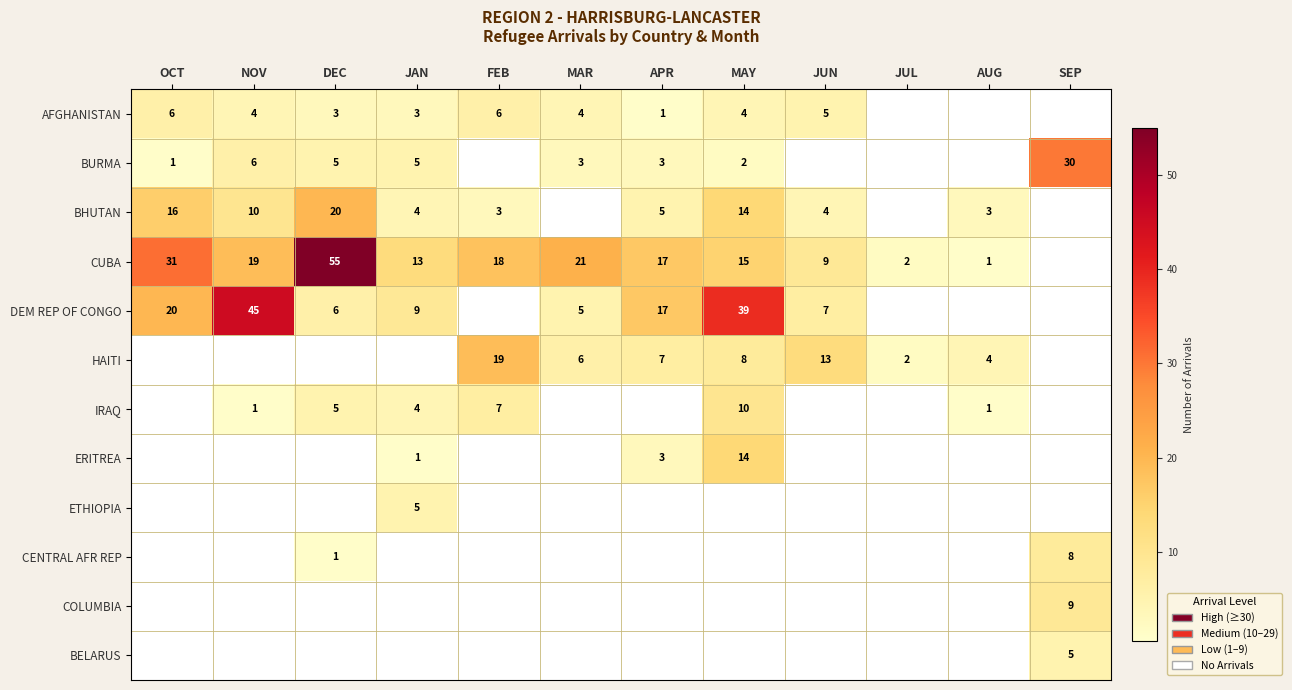

True or false: CUBA has a value of 55 at DEC.

True